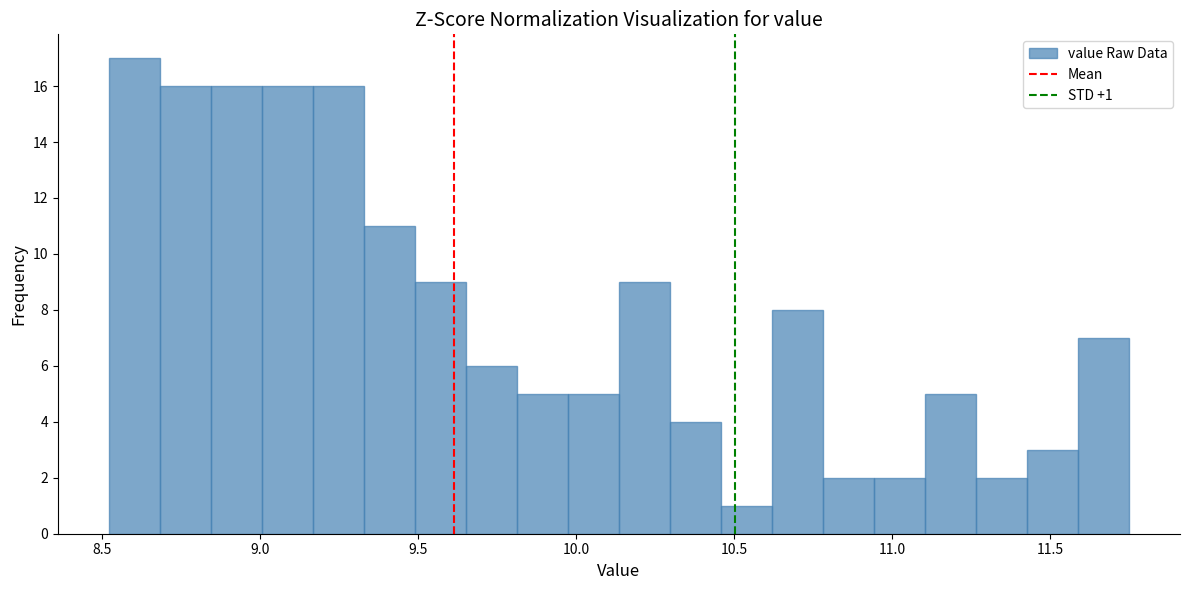

Around what value on the x-axis is the tallest bar? Give the approximate position of its centre, as read against the axis.

8.60